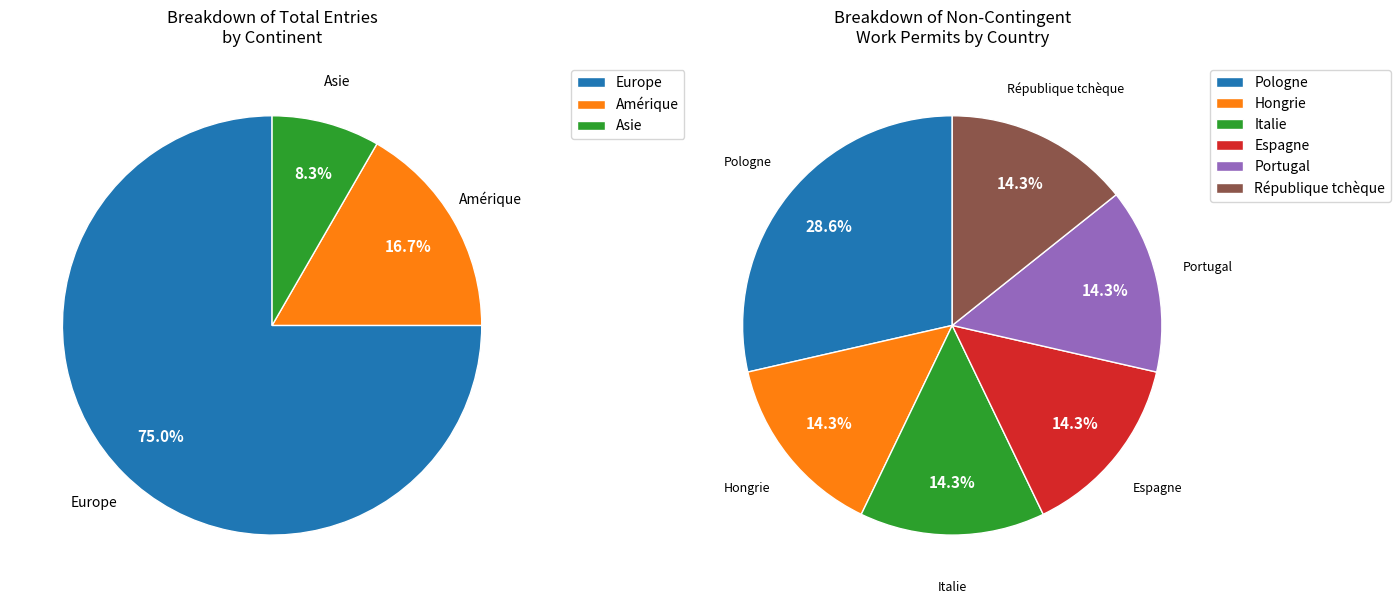

The UE-17 slice represents 18% of the pie. True or false?

False